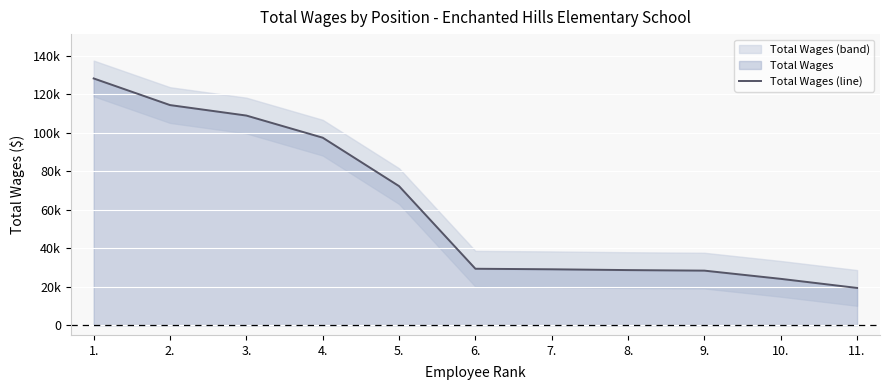

What position from the right is 3.?

9